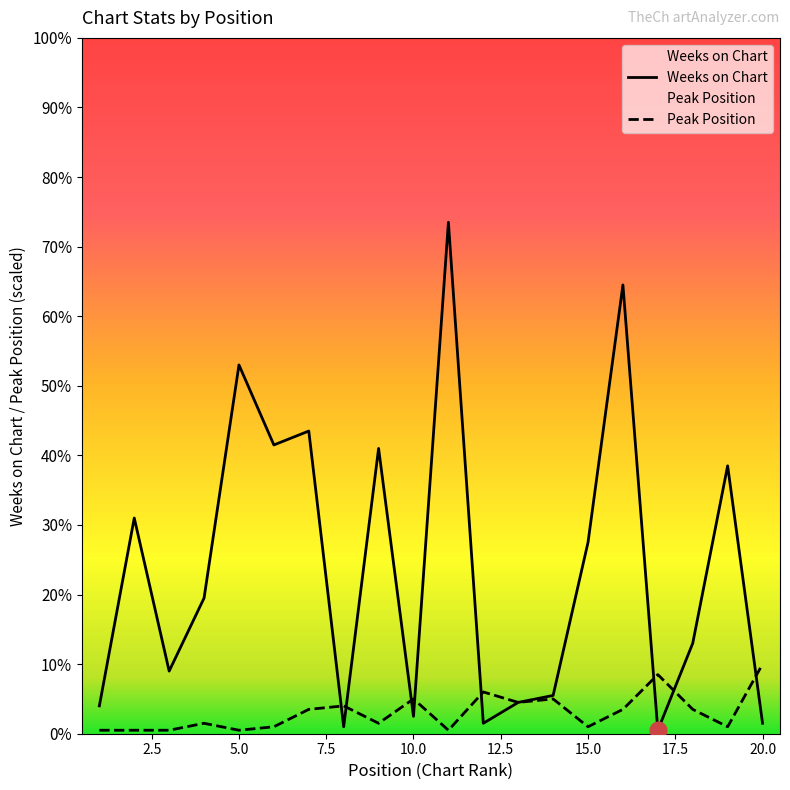

What is the value of the Weeks on Chart point at the 17th from the left?

1